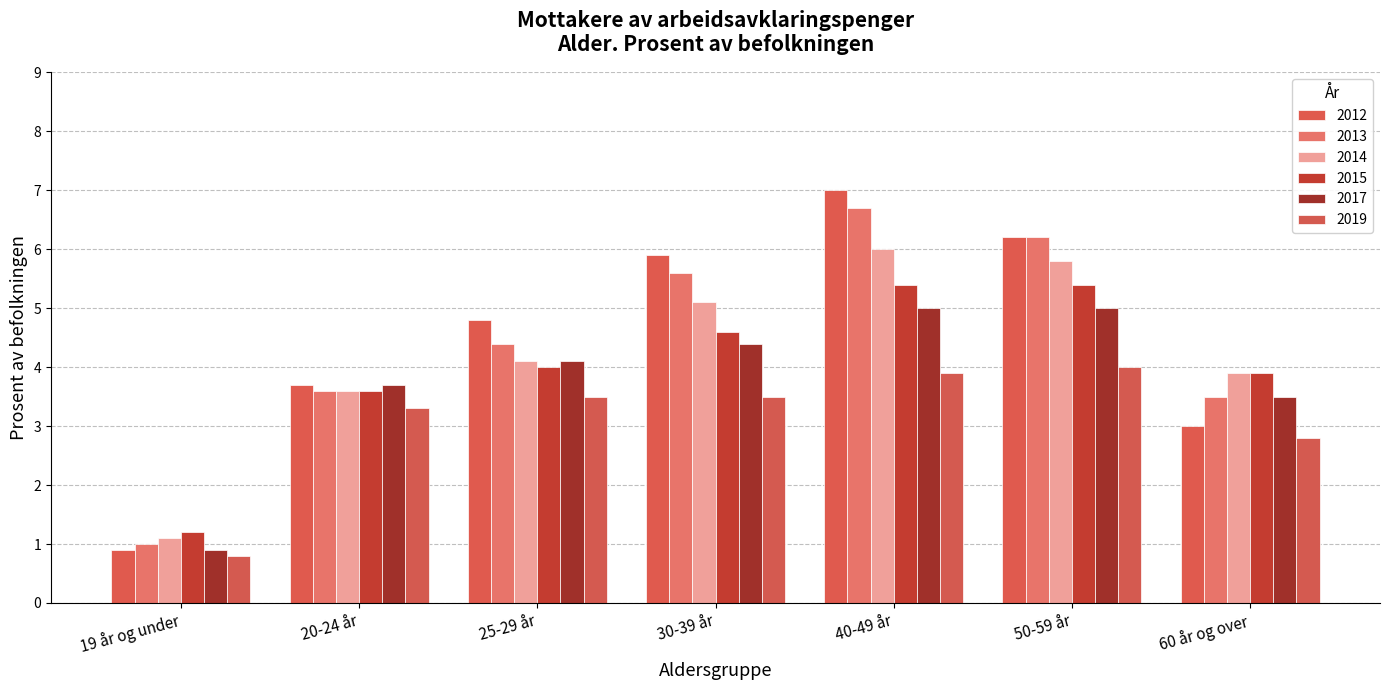

List the labels in order of 2013 value, largest first.

40-49 år, 50-59 år, 30-39 år, 25-29 år, 20-24 år, 60 år og over, 19 år og under